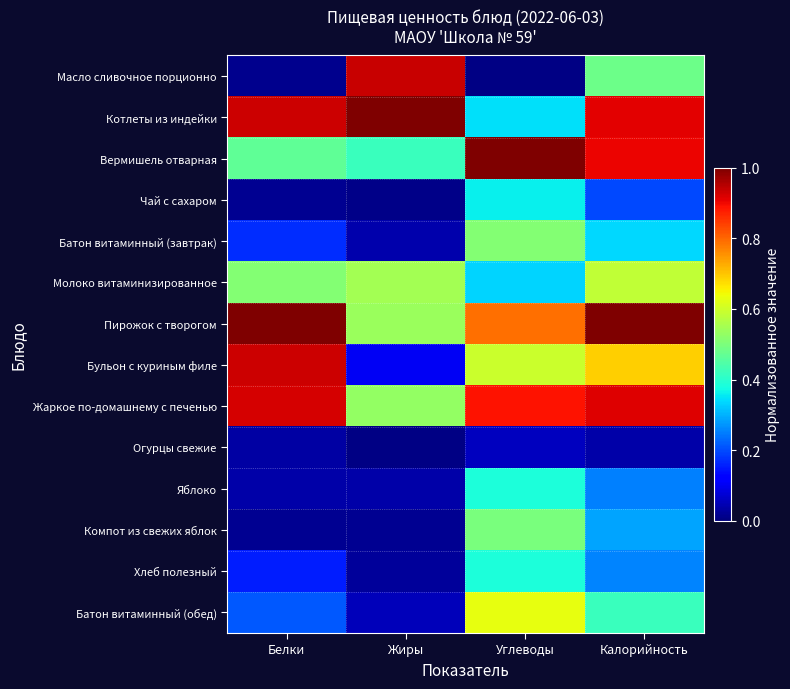

Which series has the largest range (max minus min)?

Масло сливочное порционно